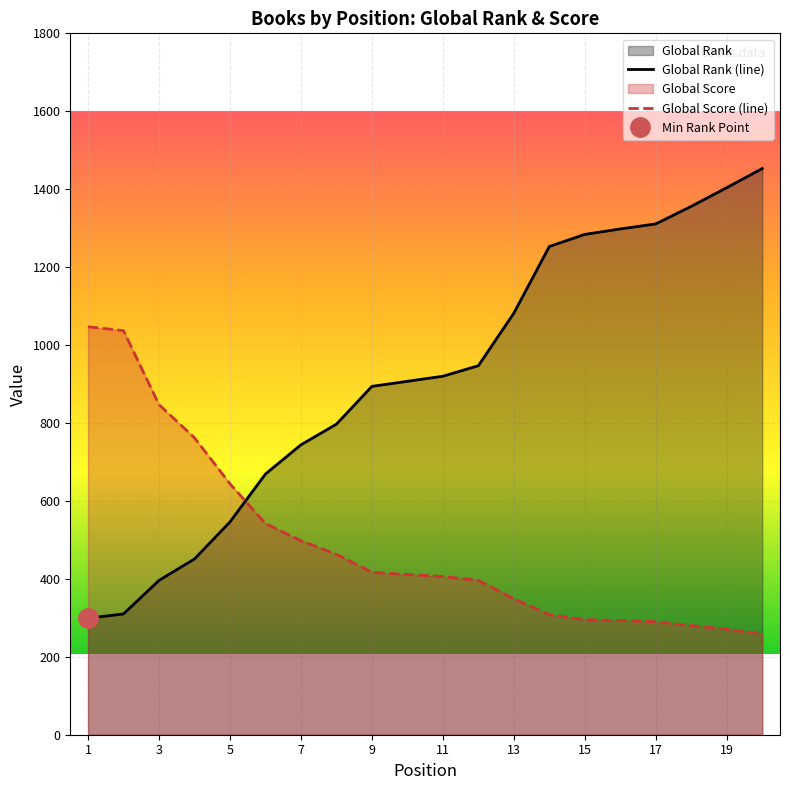

Where does the Global Rank series first go above 920?

12